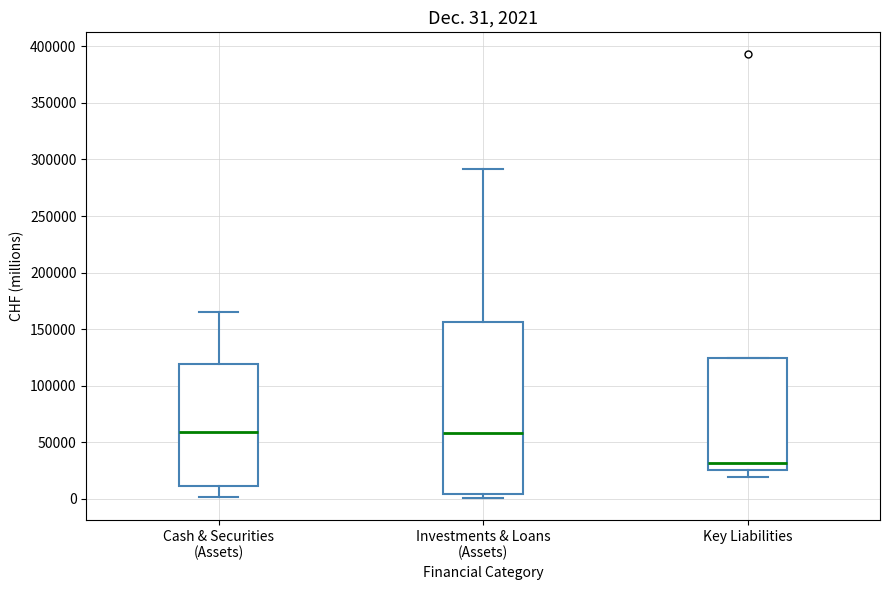

Comparing the boxes themselves (not the whiskers), which one is the tallest?

Investments & Loans (Assets)